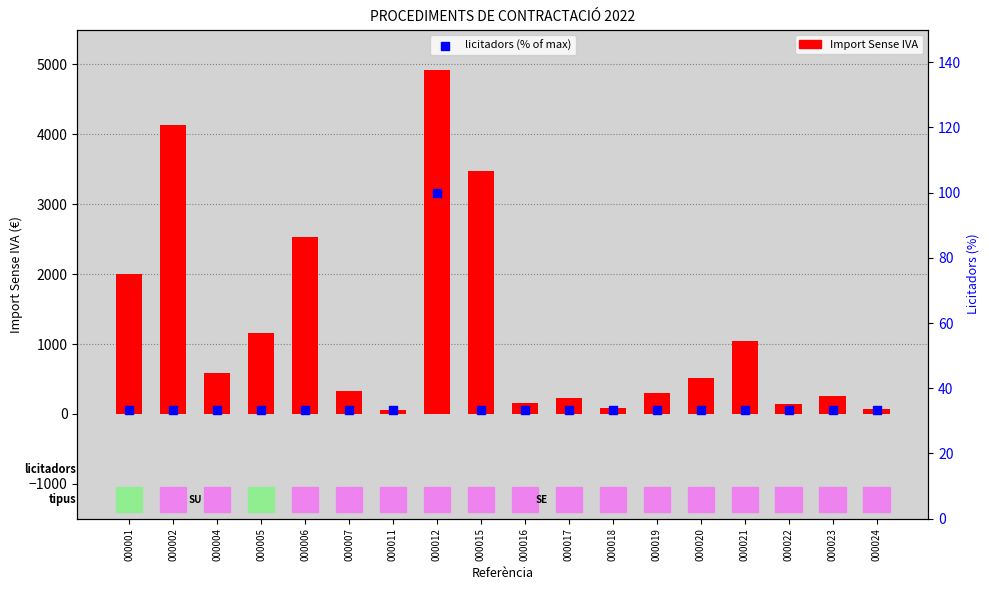

Which series has the widest spread of Y values?

Import Sense IVA